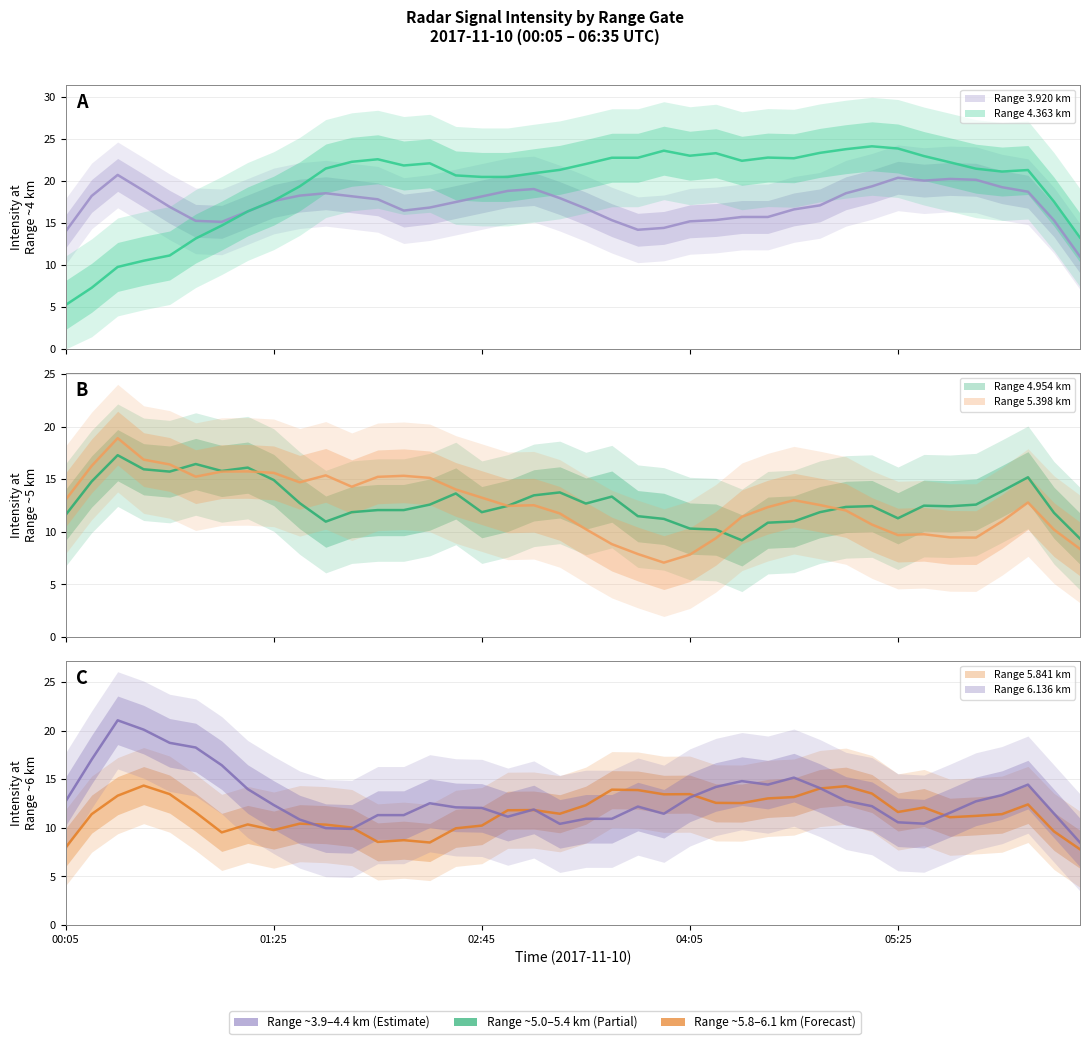

What is the total value across all series at 04:45?

85.2